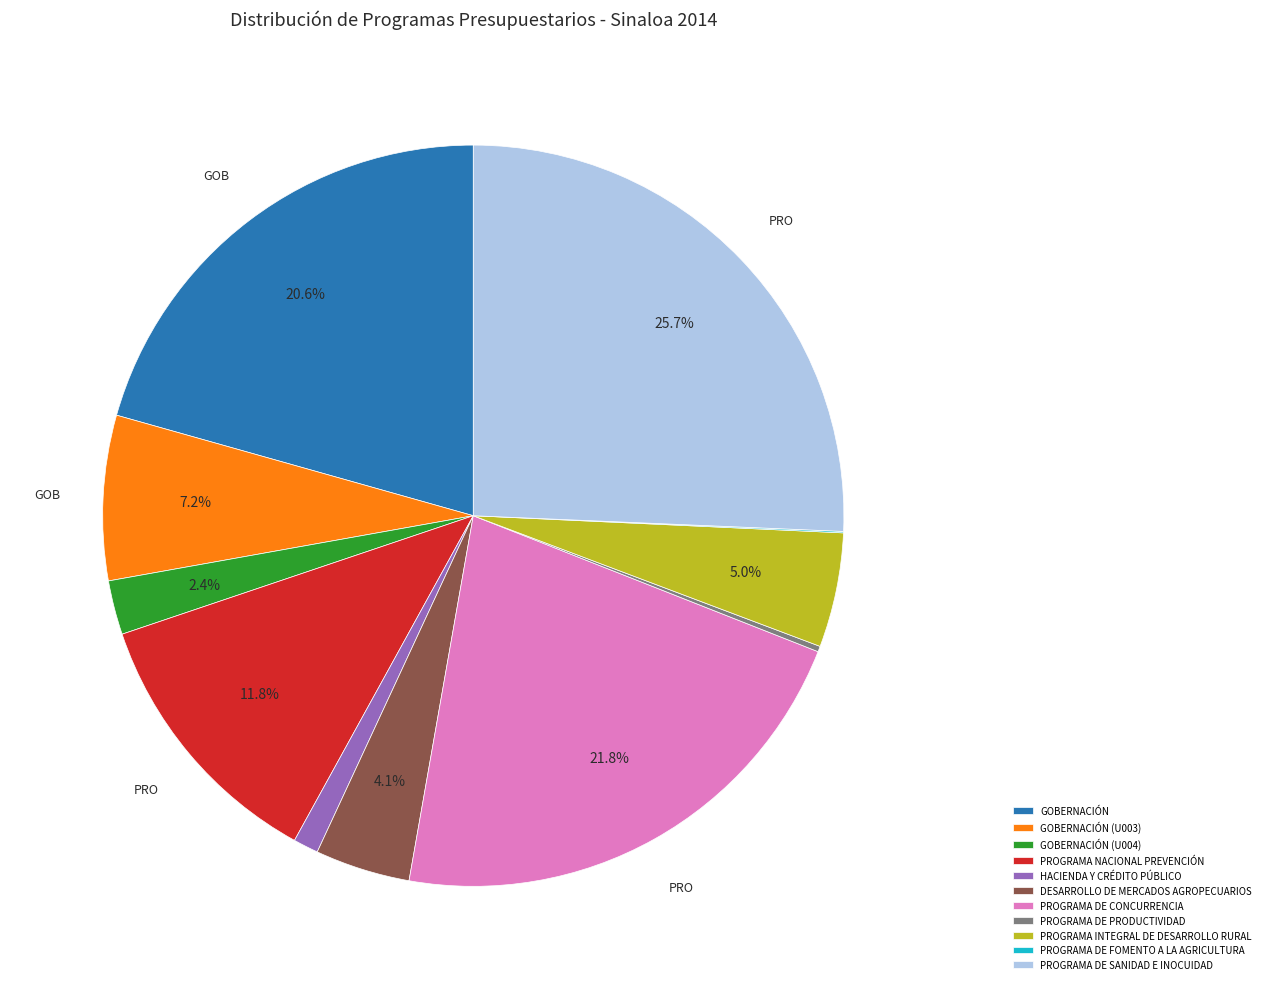

What percentage is NOT represented by PROGRAMA DE CONCURRENCIA?

78.2%